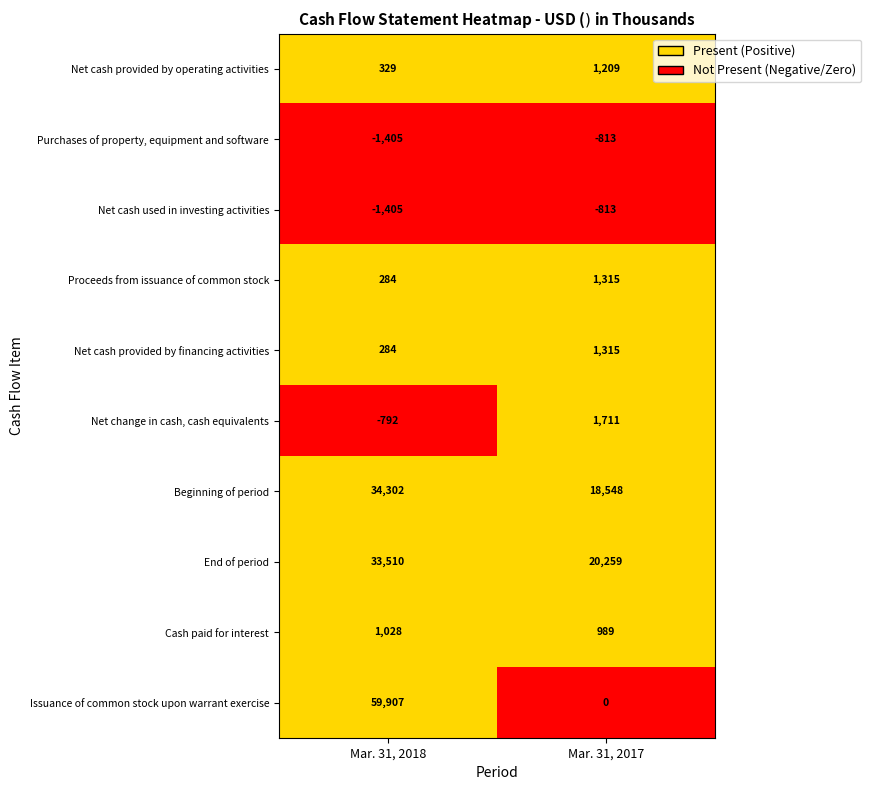

Reading right to left, what are all the values shown in this chart?

Net cash provided by operating activities: 1209	329
Purchases of property, equipment and software: -813	-1405
Net cash used in investing activities: -813	-1405
Proceeds from issuance of common stock: 1315	284
Net cash provided by financing activities: 1315	284
Net change in cash, cash equivalents: 1711	-792
Beginning of period: 18548	34302
End of period: 20259	33510
Cash paid for interest: 989	1028
Issuance of common stock upon warrant exercise: 0	59907